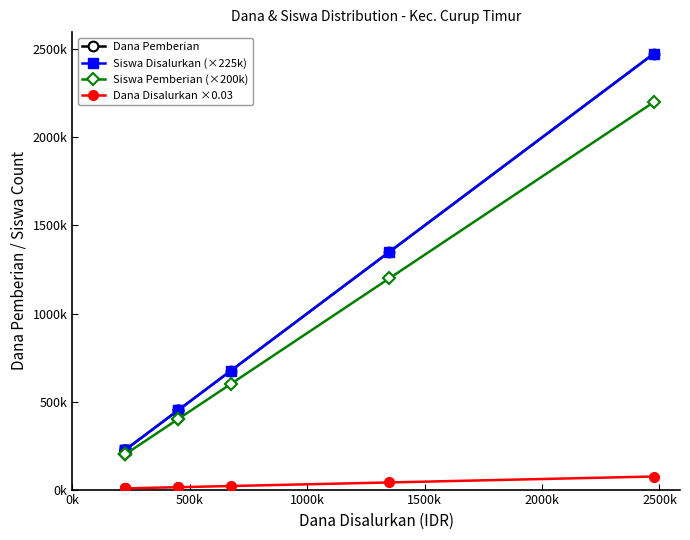

Rank the series by their maximum value, from lowest to highest.

Dana Disalurkan ×0.03, Siswa Pemberian (×200k), Dana Pemberian, Siswa Disalurkan (×225k)